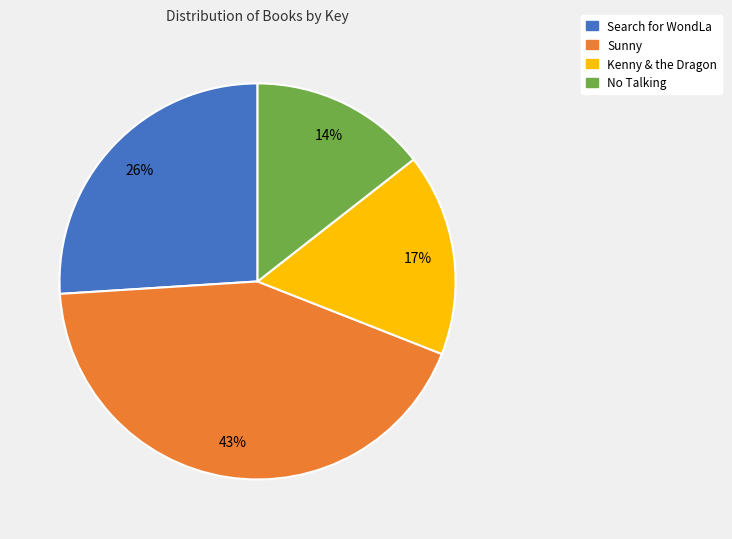

Is the sum of No Talking and Sunny greater than half?

Yes